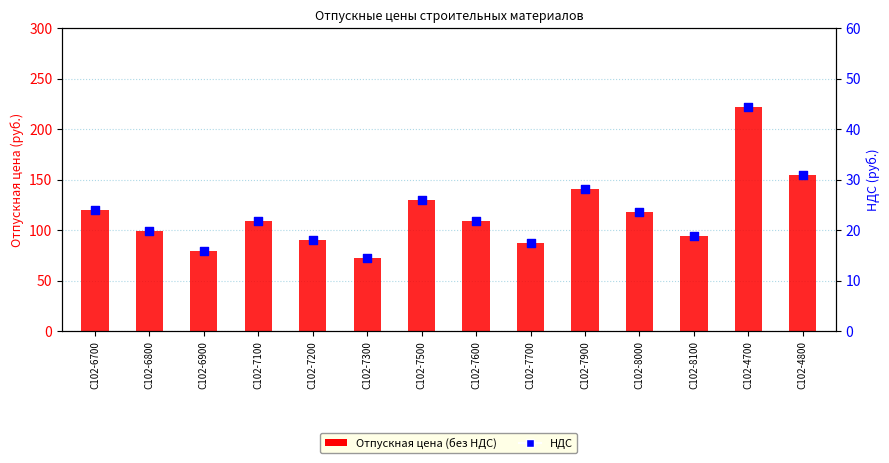

At which category is the sum across all series the highest?

С102-4700